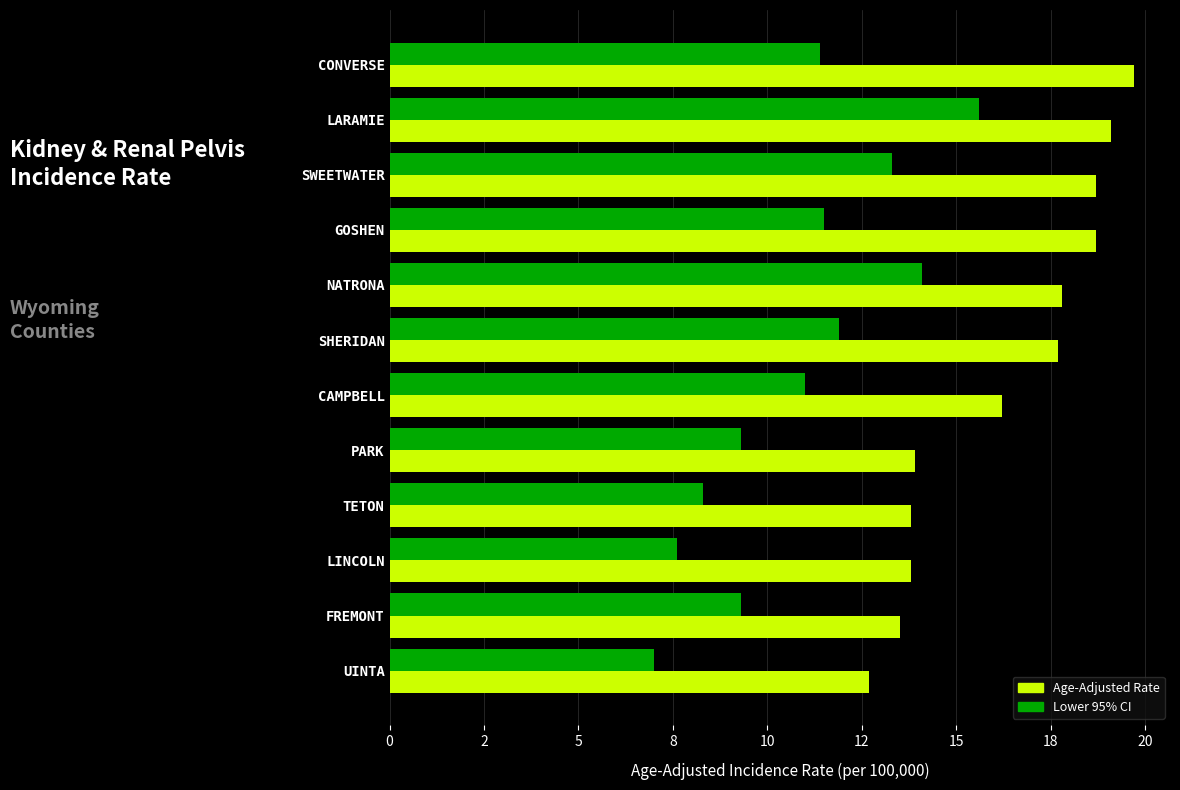

What is the value of the Age-Adjusted Incidence Rate bar at the 12th from the left?

12.7